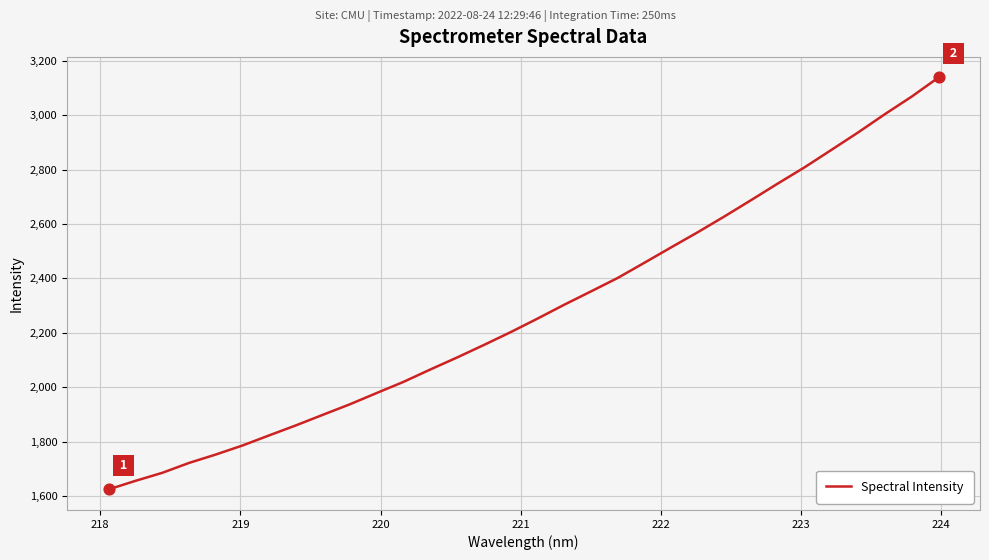

What is the greatest value displayed?

3138.2